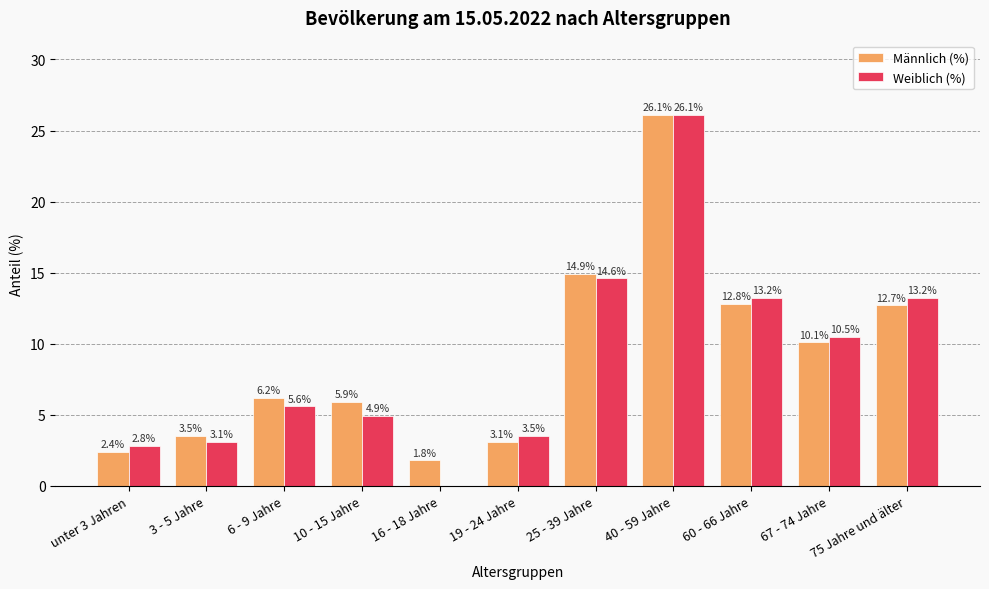

What is the sum of the Weiblich (%) values at 10 - 15 Jahre and 3 - 5 Jahre?

8.0